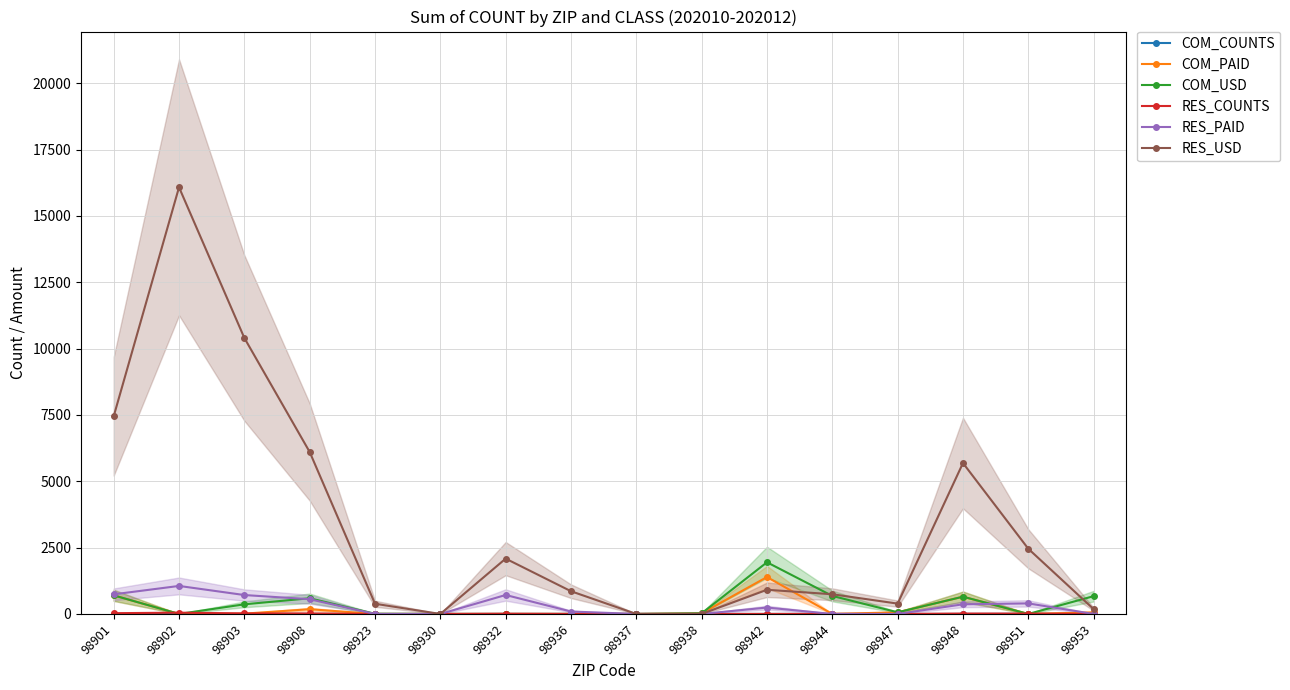

At which category is the sum across all series the highest?

98902